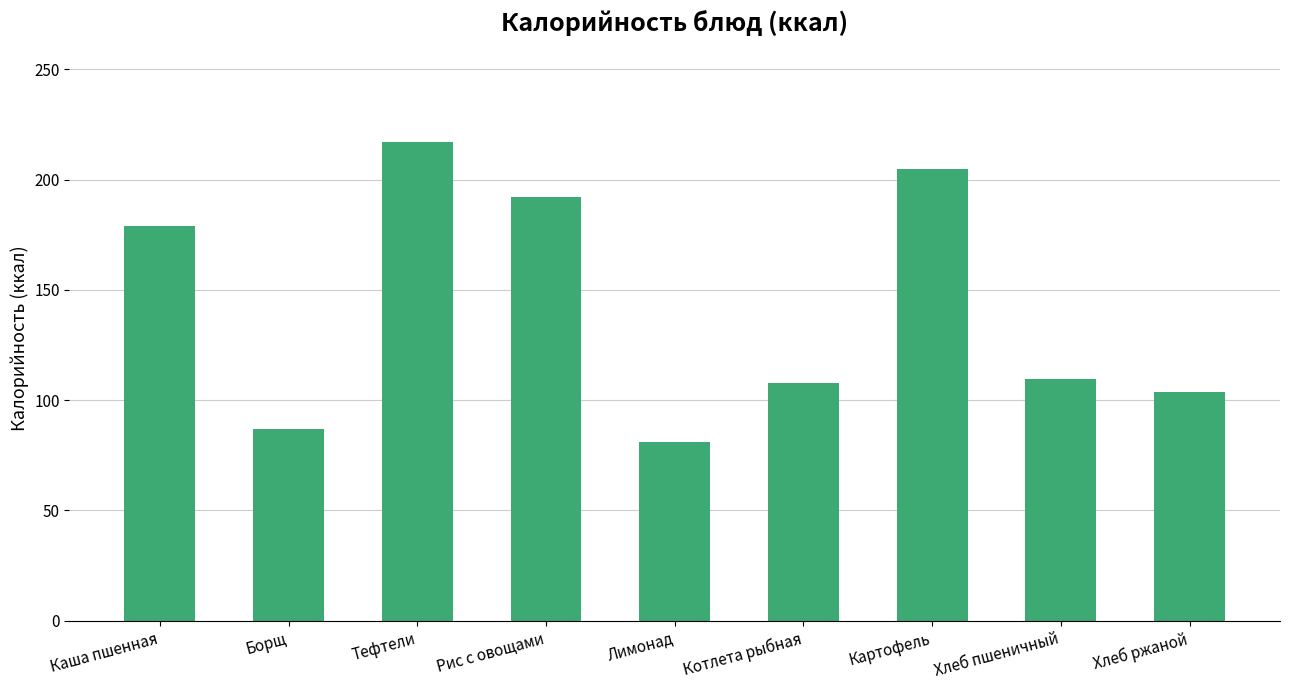

Is it true that the value at Картофель is 205.0?

True